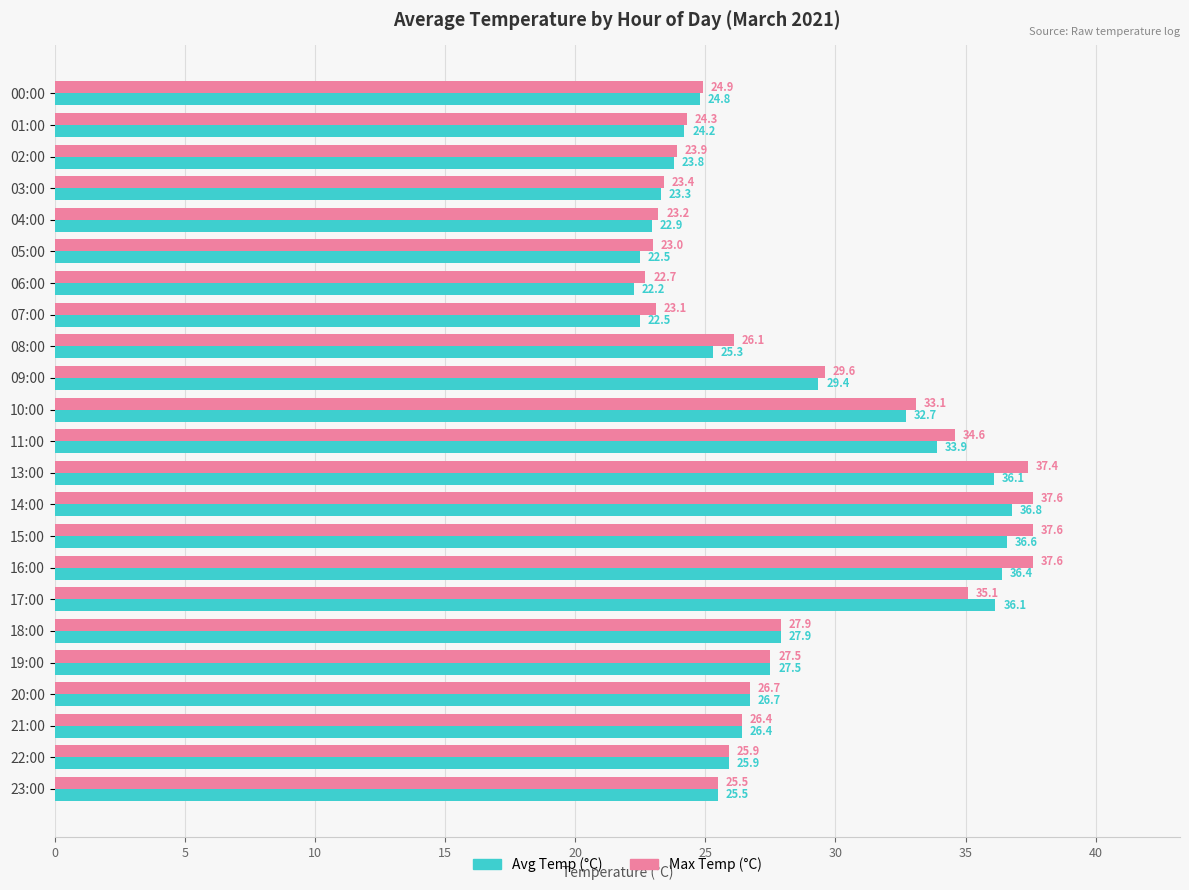

What is the sum of the Avg Temp (°C) values at 02:00 and 13:00?

59.9